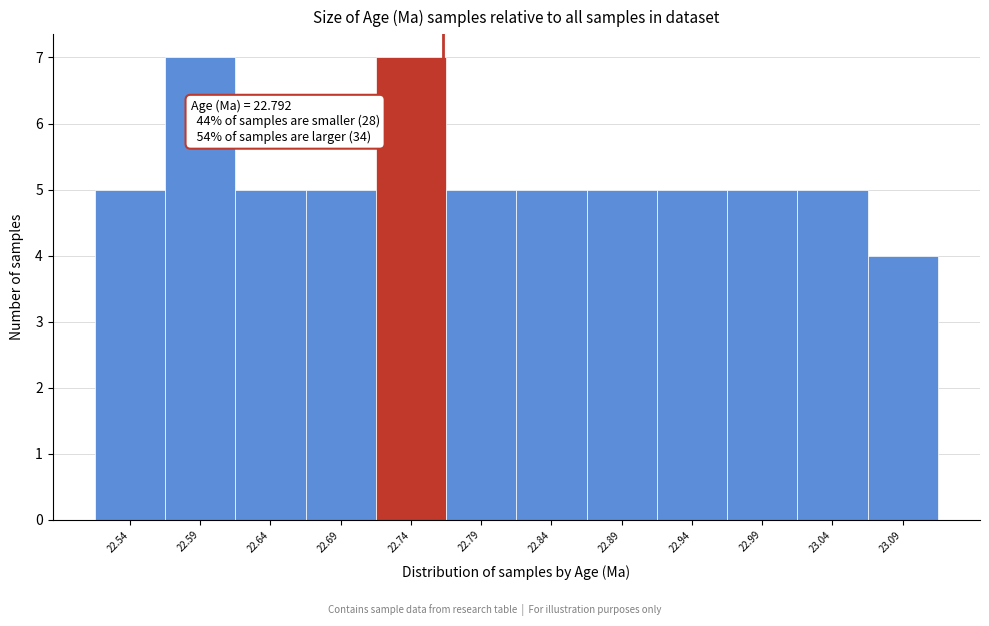

Reading left to right, extract all data points from this chart.

22.54=5	22.59=7	22.64=5	22.69=5	22.74=7	22.79=5	22.84=5	22.89=5	22.94=5	22.99=5	23.04=5	23.09=4